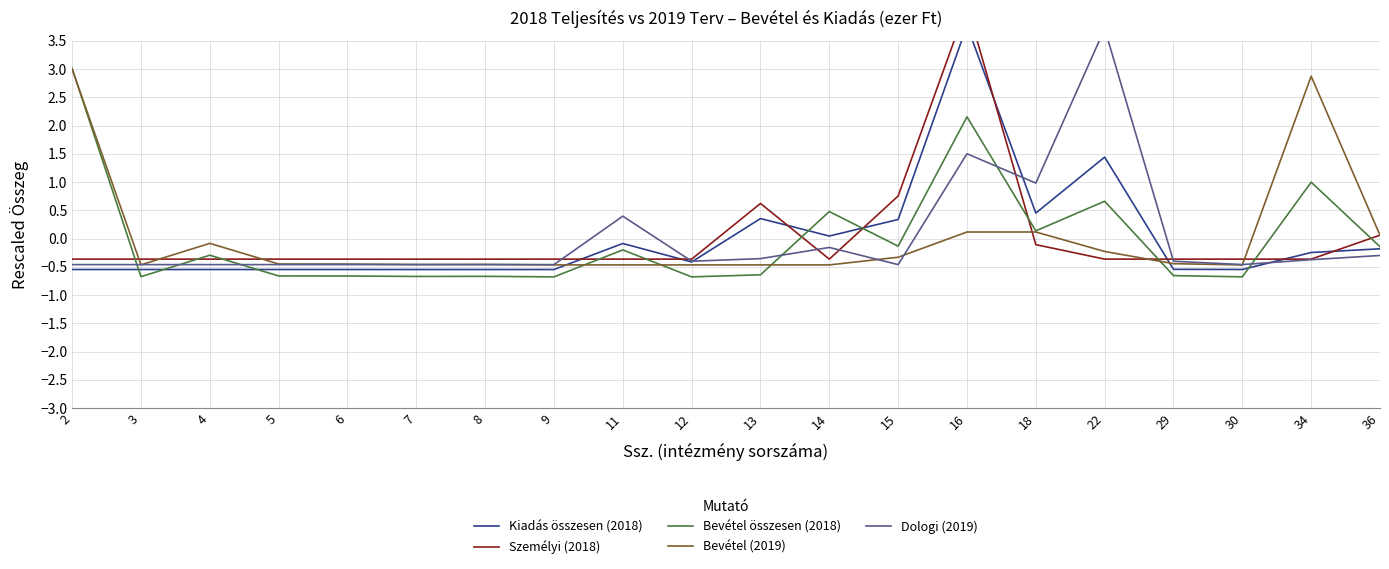

At which category does the chart reach its minimum across all series?

12